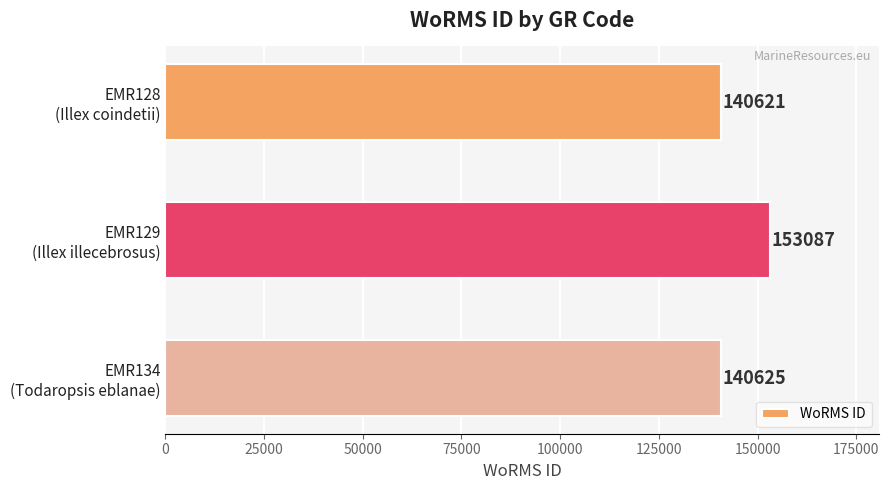

What is the minimum value shown in the chart?

140621